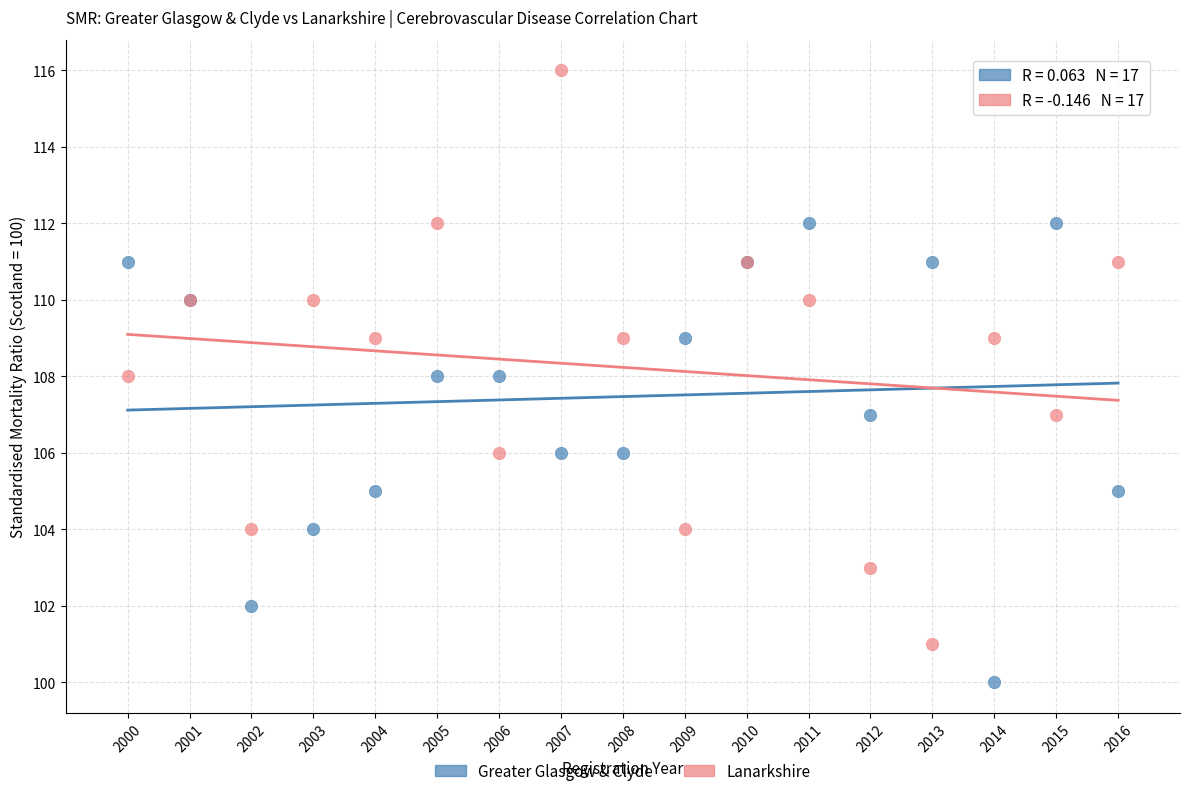

What are all the series names shown in the legend?

Greater Glasgow & Clyde, Lanarkshire